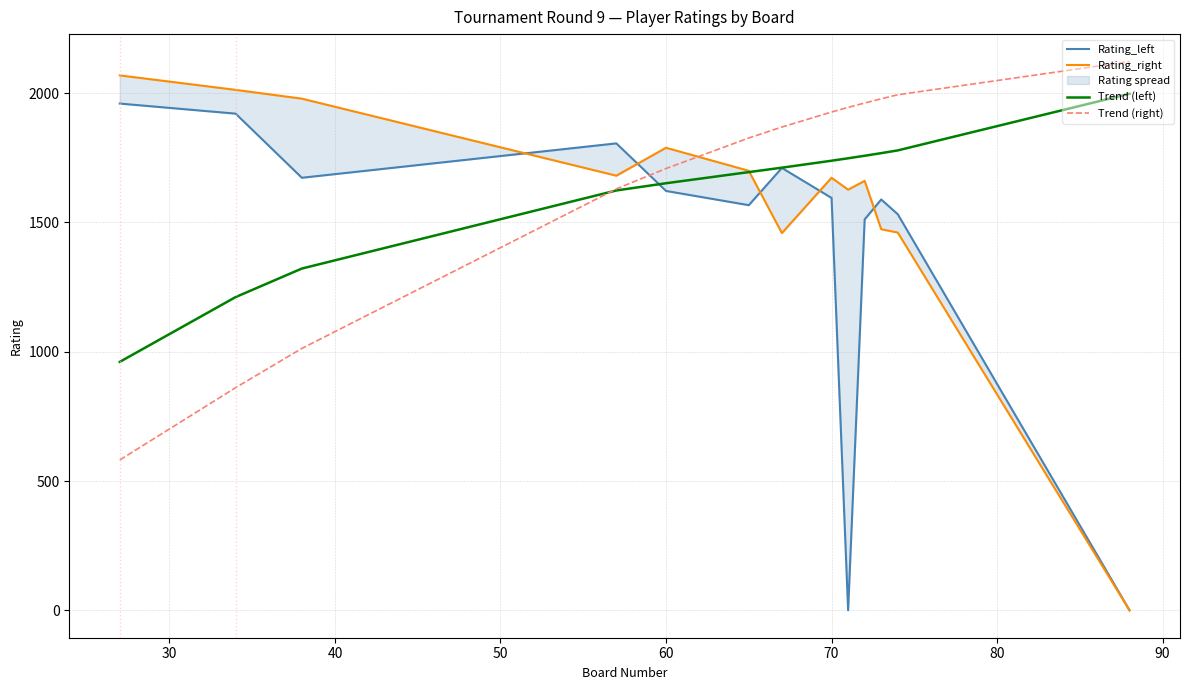

How many lines are shown in the chart?

4